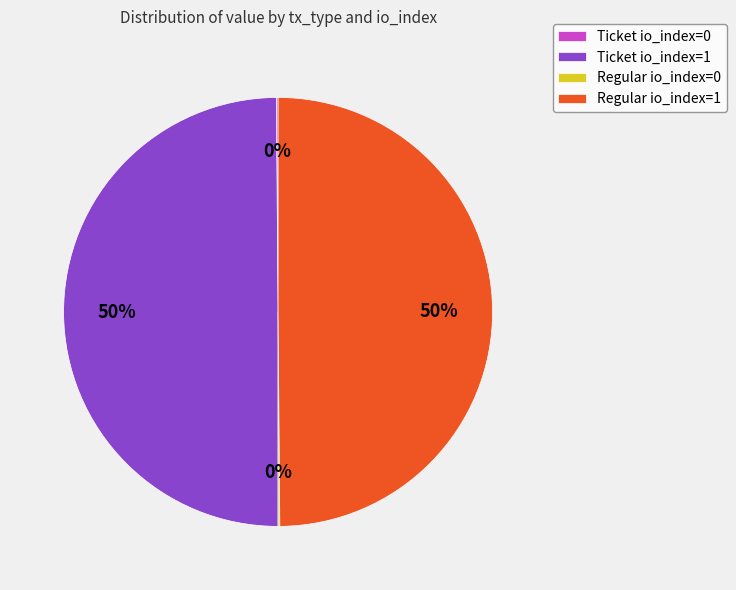

What is the ratio of the value at Regular io_index=1 to the value at Ticket io_index=1?

1.0